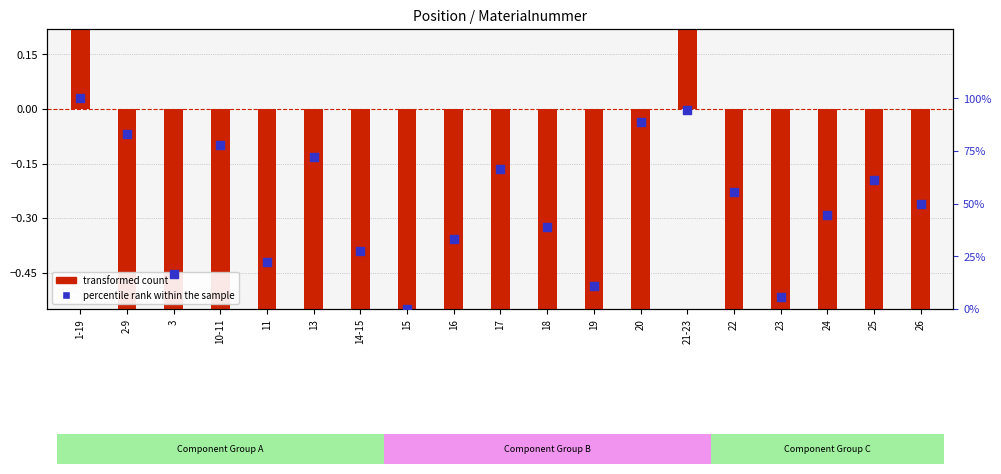

Which series has the widest spread of Y values?

percentile rank within the sample